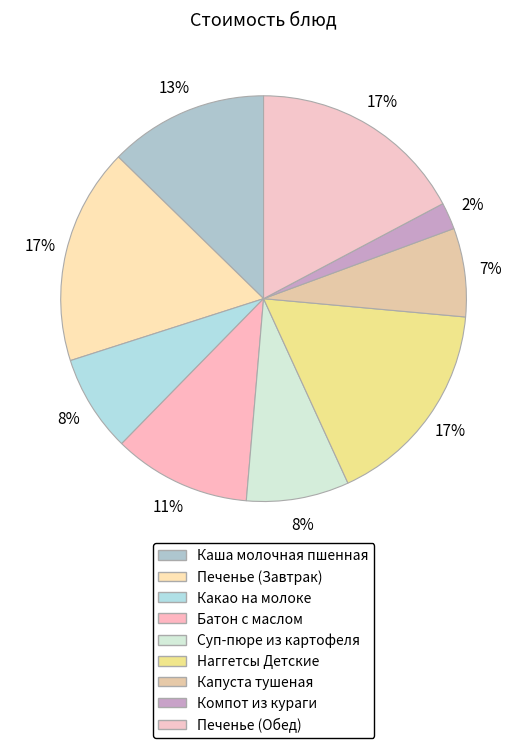

How many slices are in this pie chart?

9